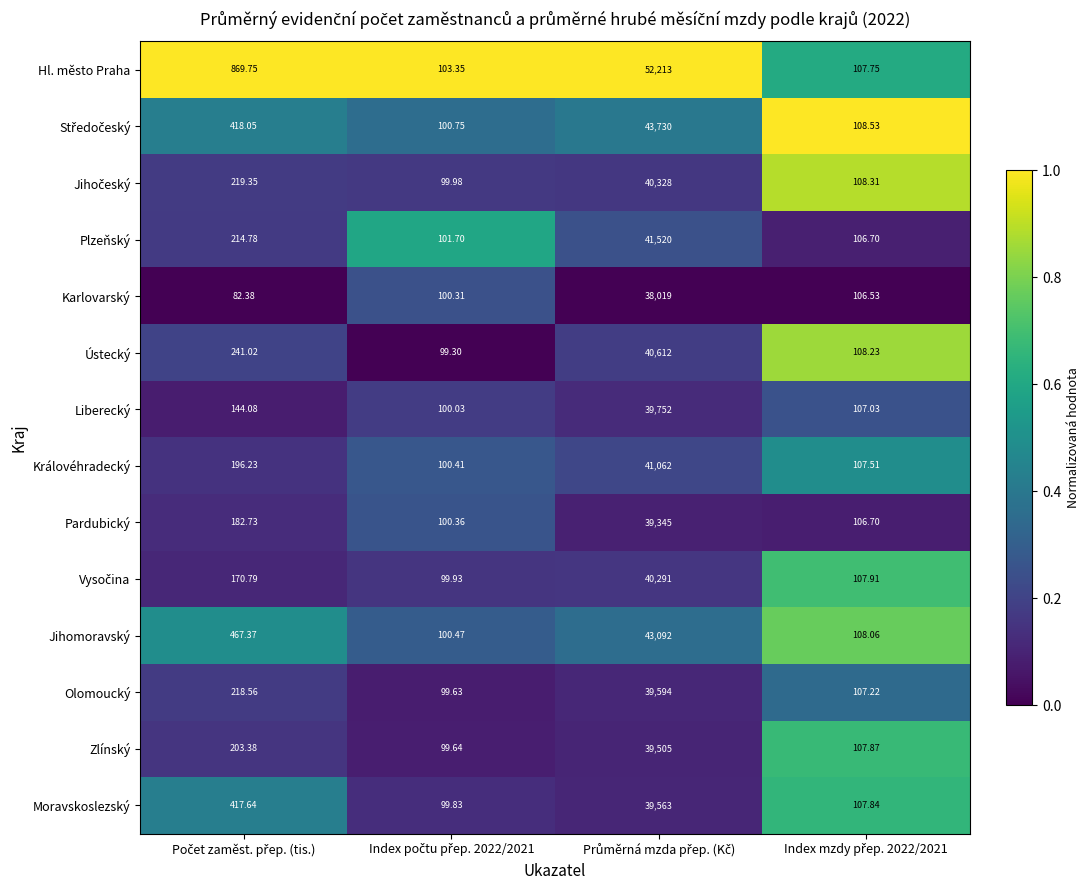

Which series has the widest spread of values?

Hl. město Praha